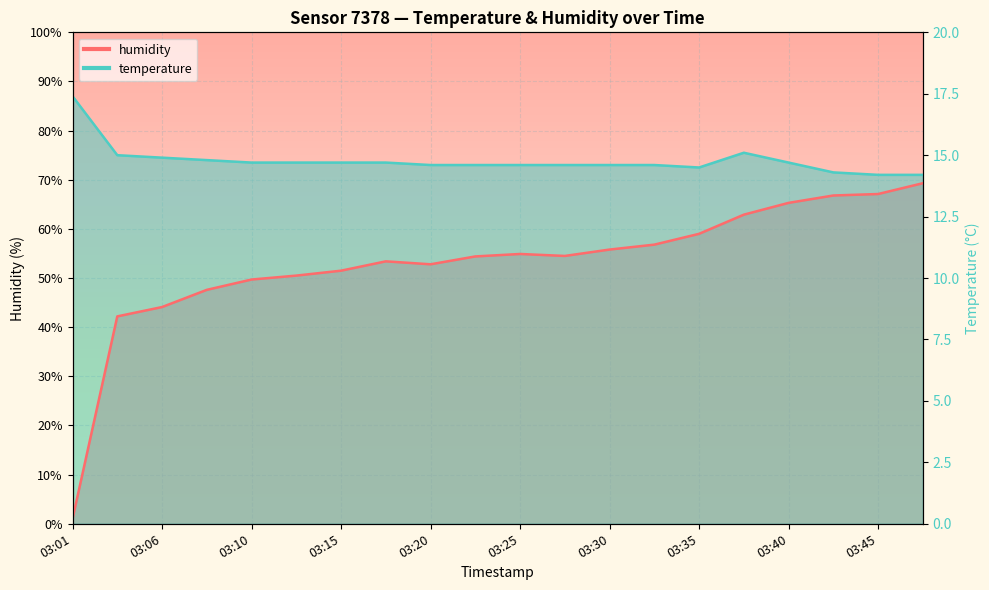

How many lines are shown in the chart?

2